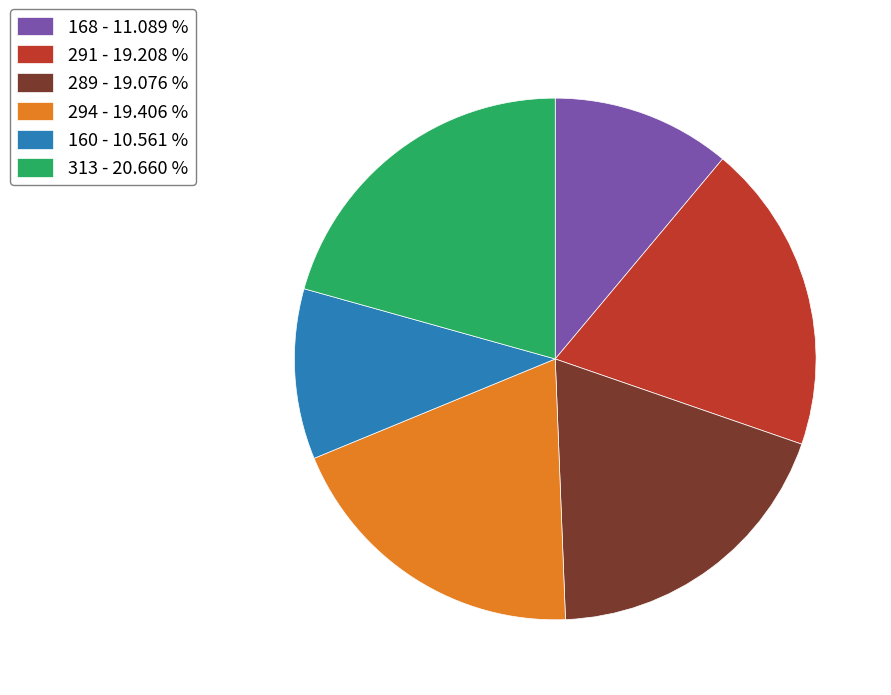

Does 313 - 20.660 % represent more than half of the total?

No